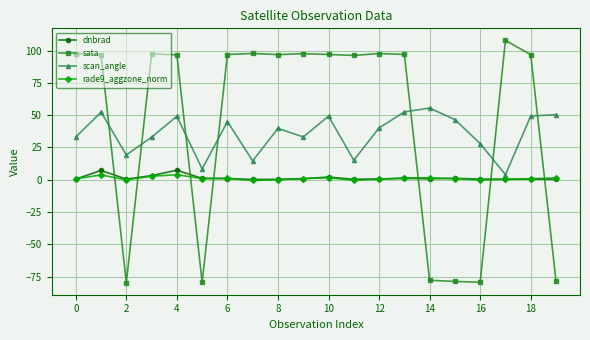

What is the value of the sata point at the 20th from the left?

-78.2